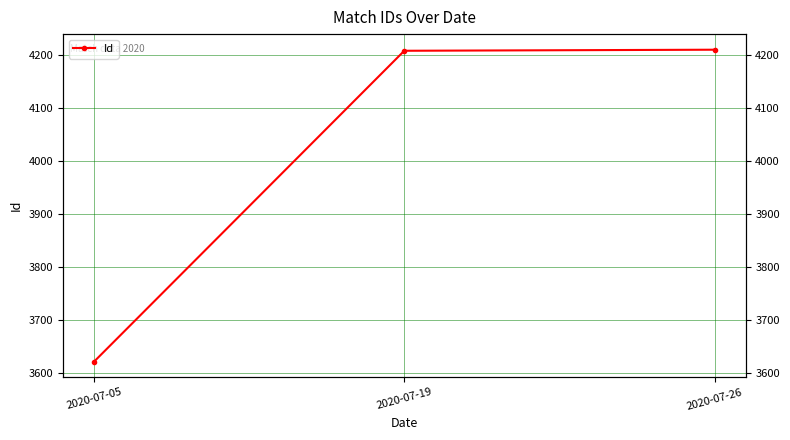

At which category does the chart reach its peak across all series?

2020-07-26